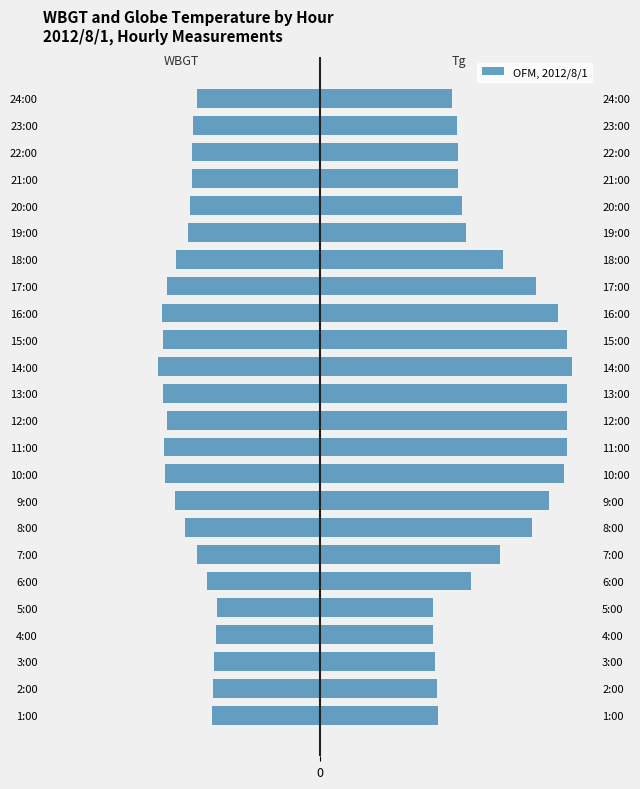

How many groups of bars are there?

24